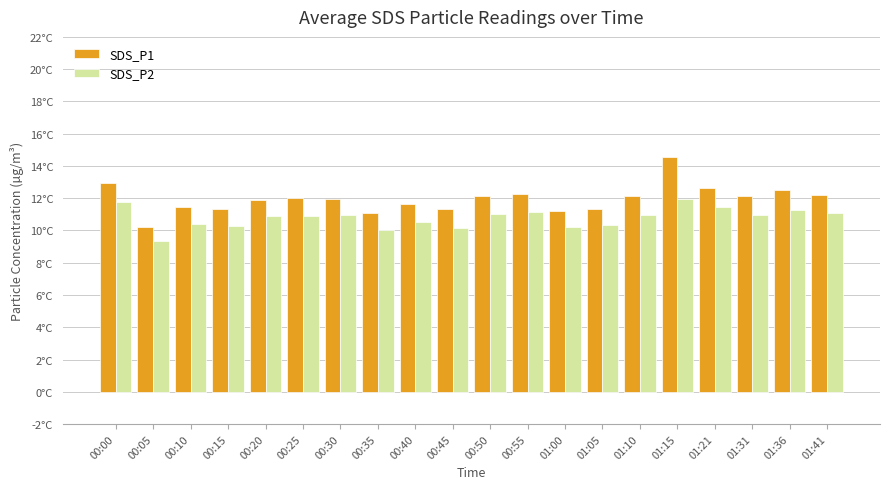

What are all the series names shown in the legend?

SDS_P1, SDS_P2